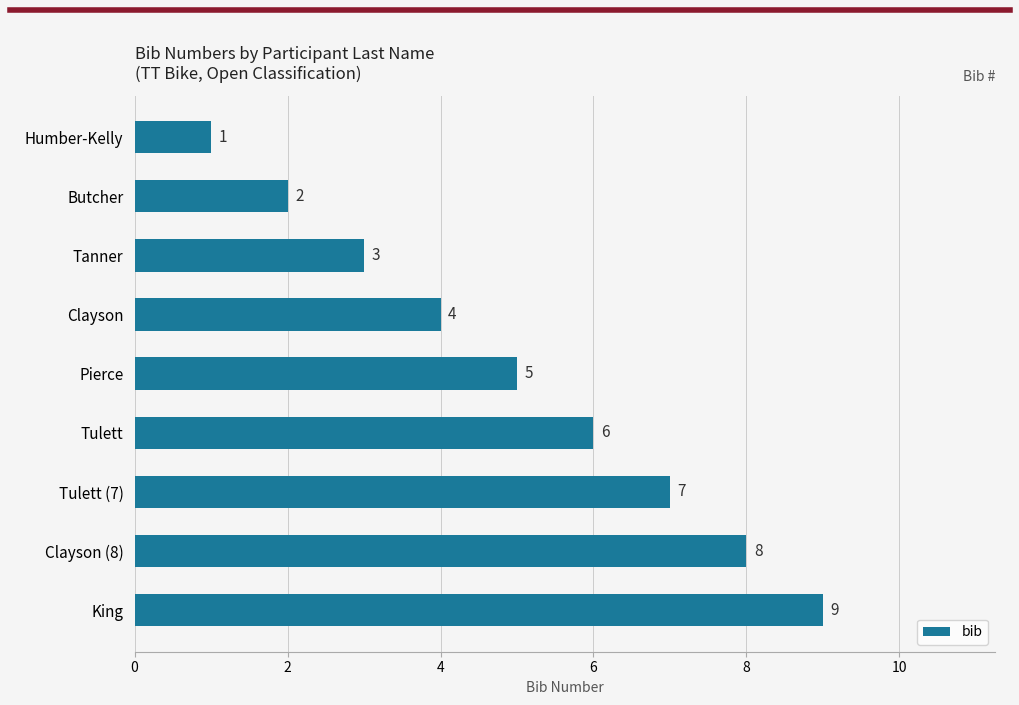

Approximately how many times larger is the value at Tulett (7) compared to Butcher?

3.5